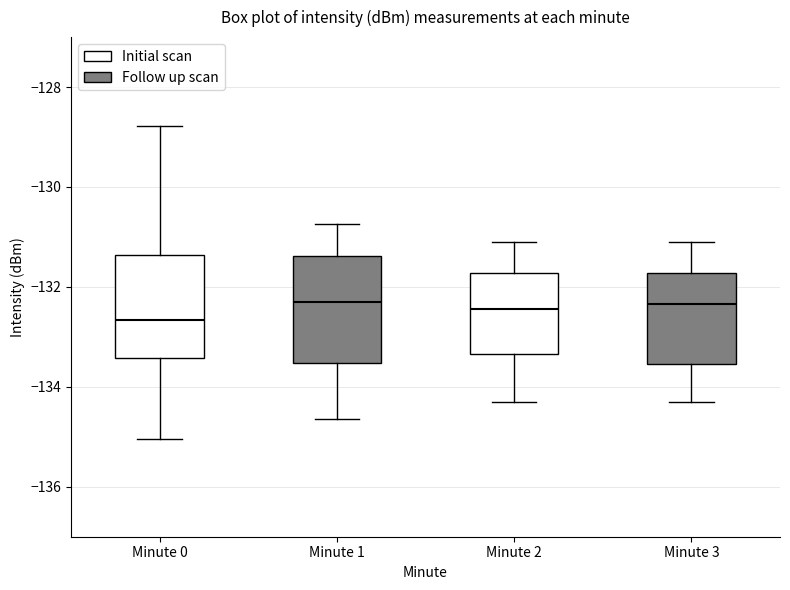

Reading left to right, transcribe this box plot: for each box, give where its median line is, the range the box spans, and where its two whiskers end, as read against the y-axis. The values are not printed on the chart, so give them approximately, as read against the axis.

Minute 0: median -132.6, box -133.4 to -131.4, whiskers -135.0 to -128.8
Minute 1: median -132.2, box -133.6 to -131.4, whiskers -134.6 to -130.8
Minute 2: median -132.4, box -133.4 to -131.8, whiskers -134.2 to -131.0
Minute 3: median -132.4, box -133.6 to -131.8, whiskers -134.2 to -131.0